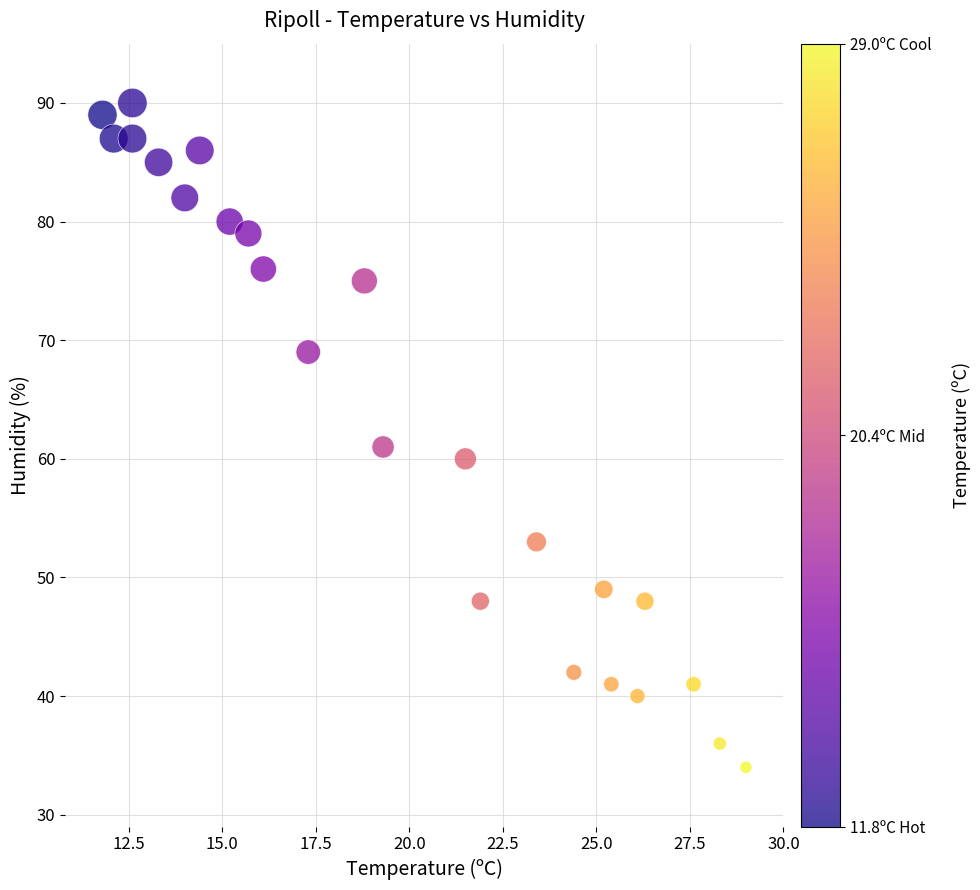

What is the range of Y values (max minus min)?

56